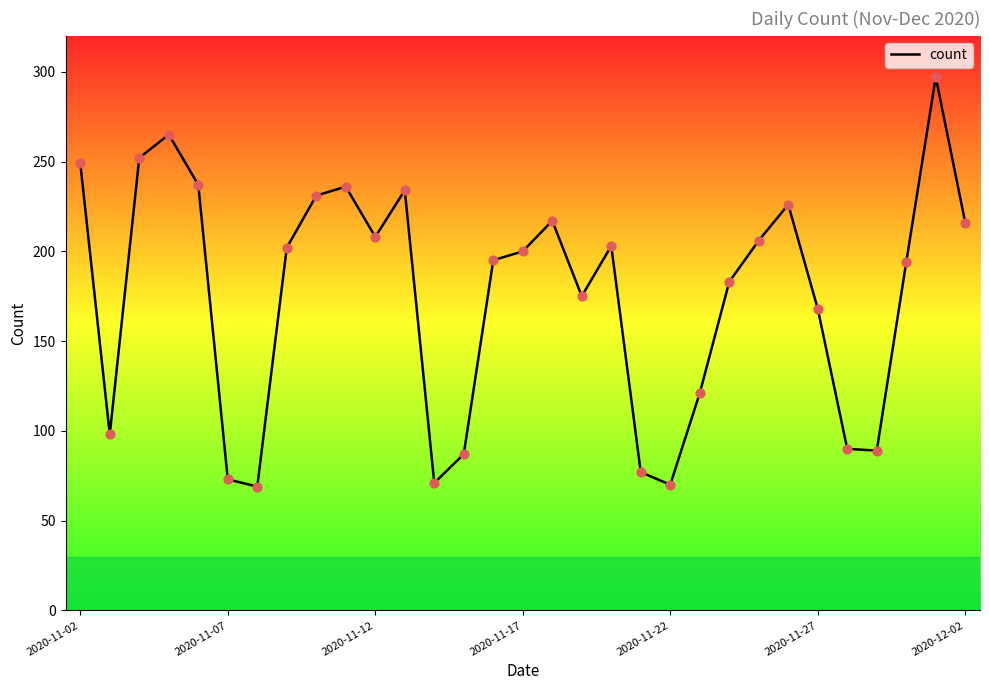

What is the difference between the maximum and minimum values?

228